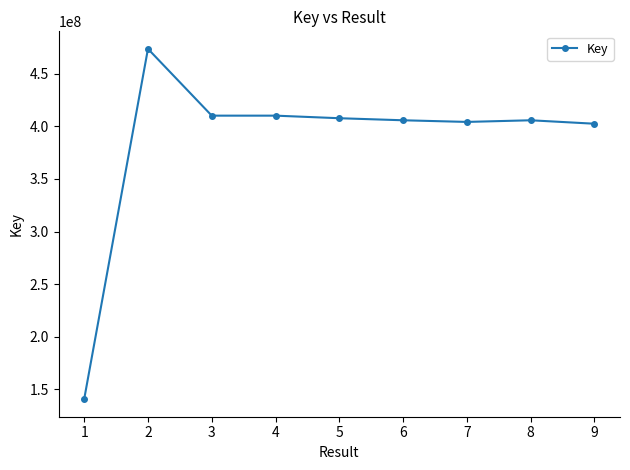

What is the ratio of the value at 2 to the value at 3?

1.2